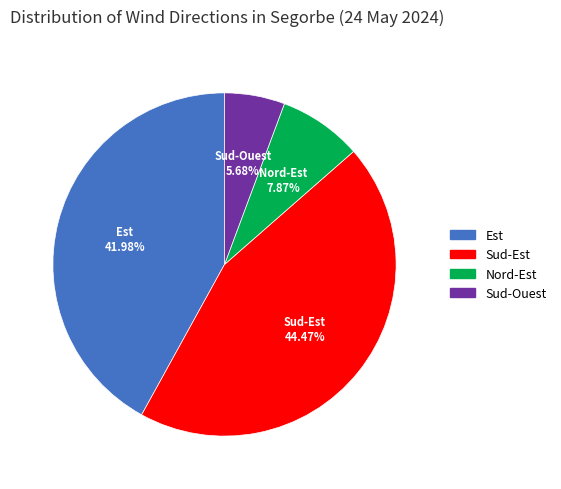

Is there a majority slice in this chart?

No